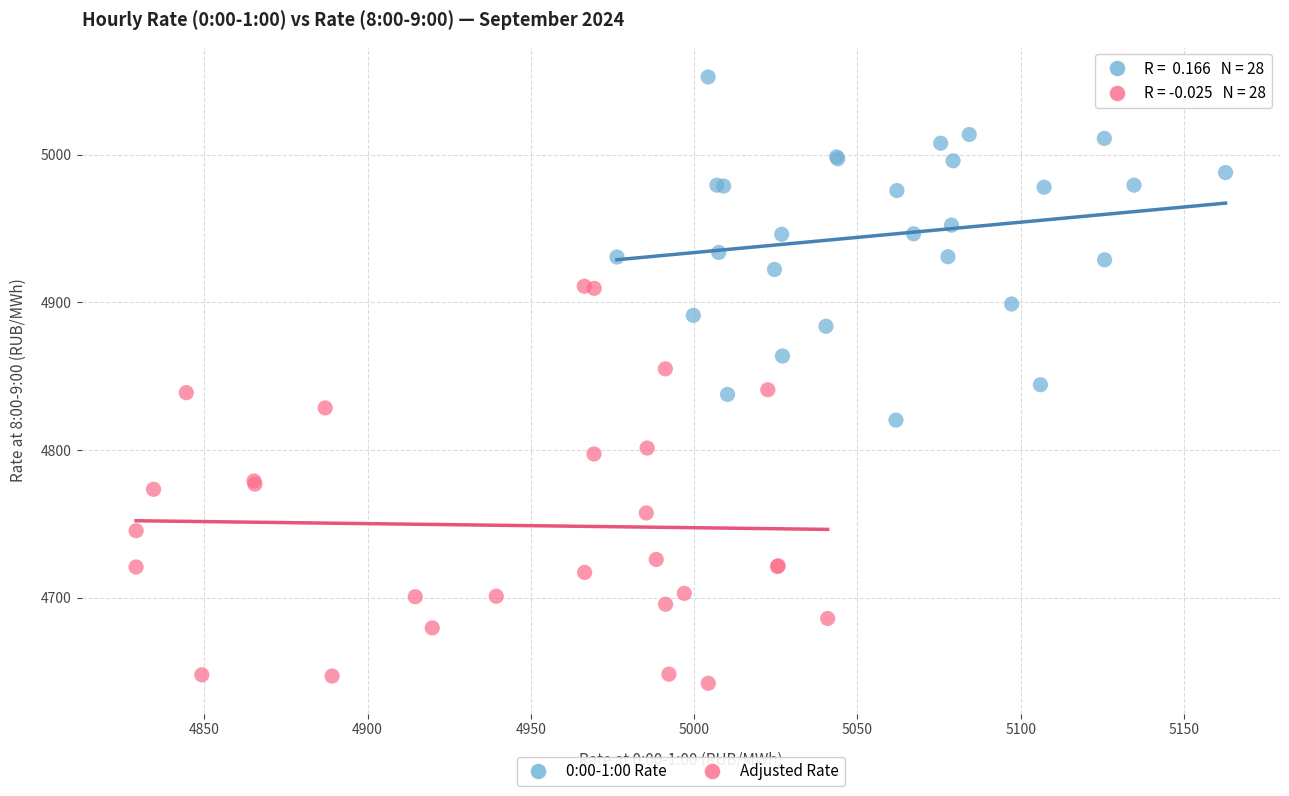

Which series reaches the maximum Y coordinate?

0:00-1:00 Rate